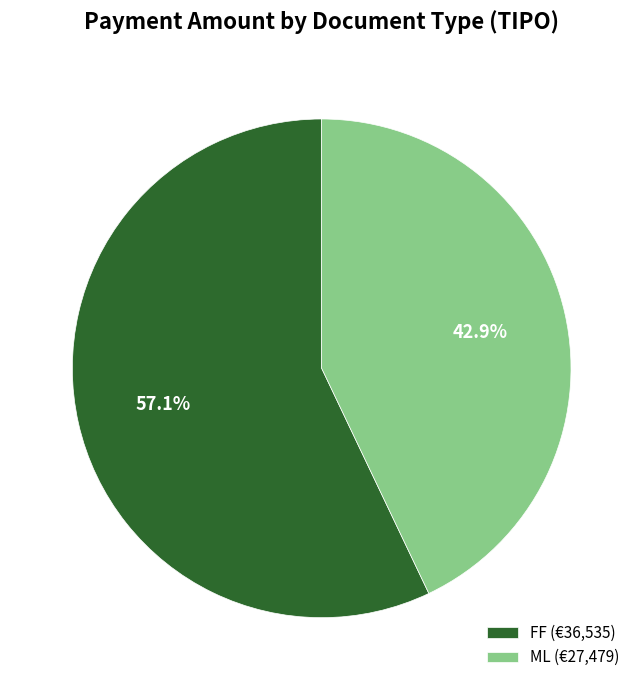

Which slice represents more than half of the pie?

FF (€36,535)